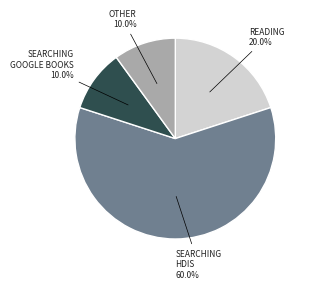

How many slices are in this pie chart?

4